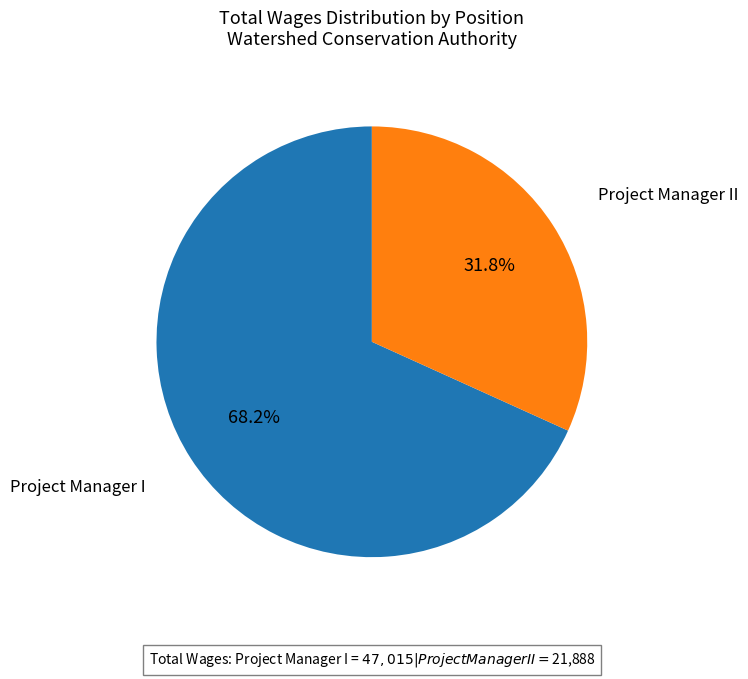

What is the smallest slice in the pie chart?

Project Manager II